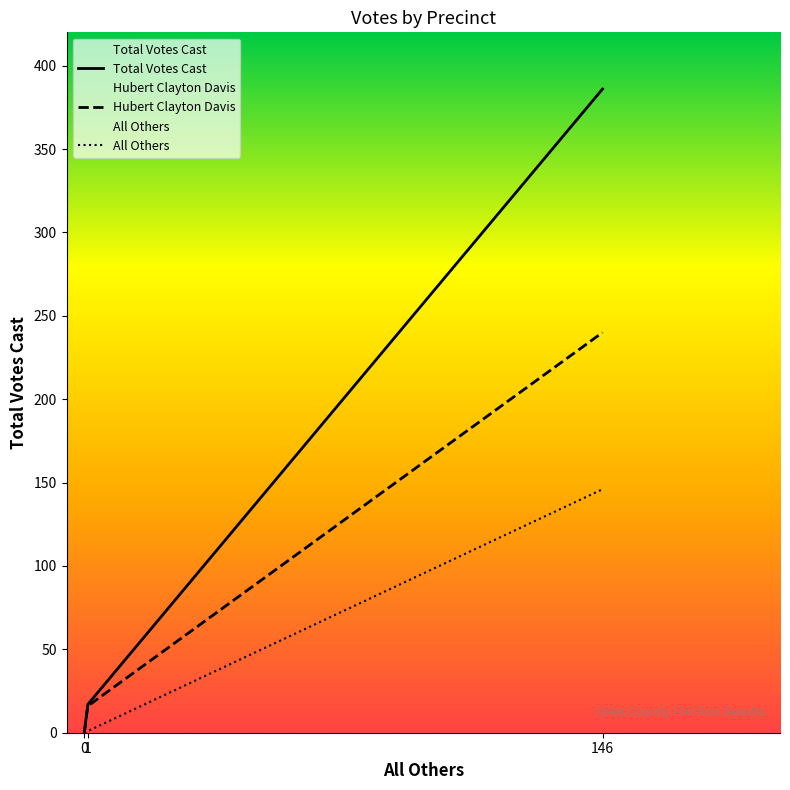

What is the total value across all series at 146?

772